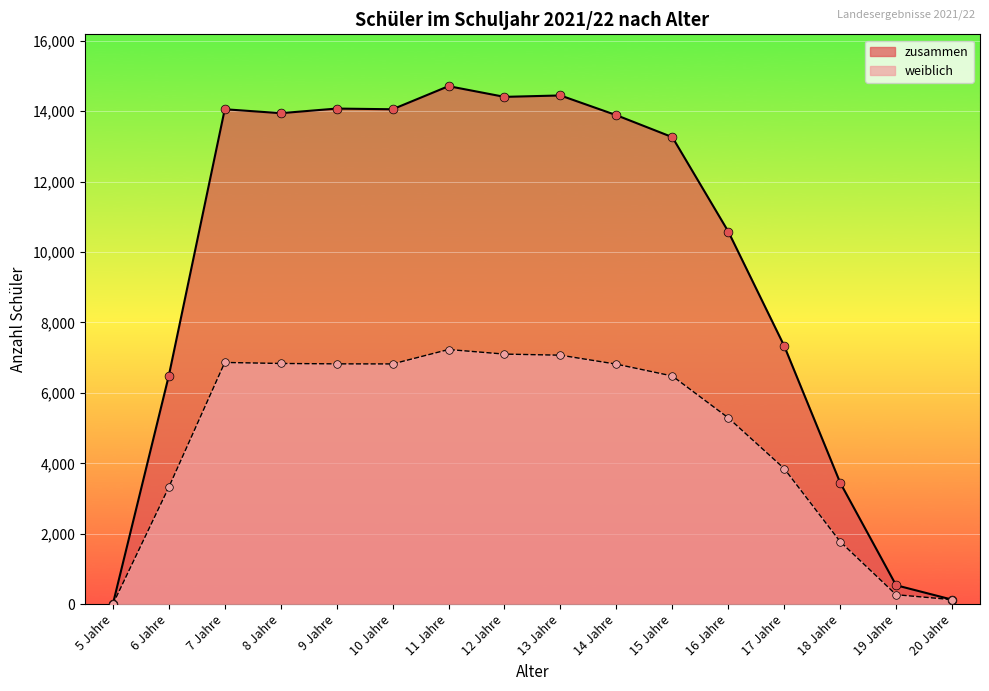

At how many categories does at least one series exceed 9698?

10